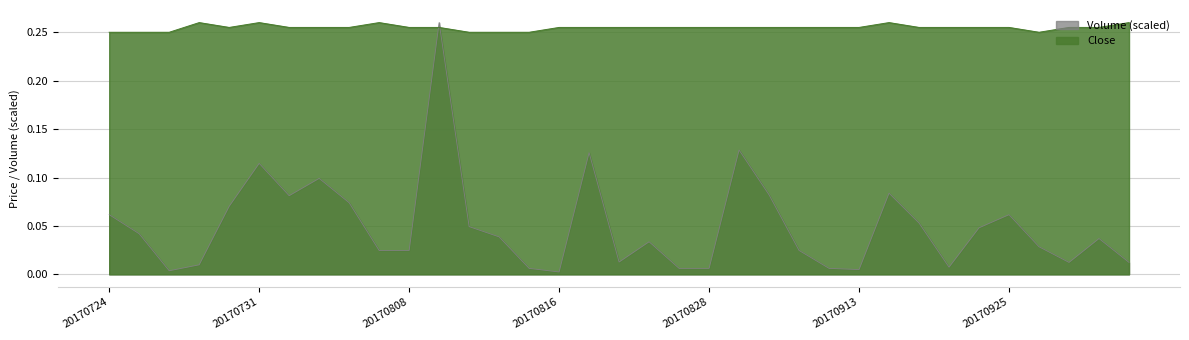

Does the chart have visible grid lines?

Yes